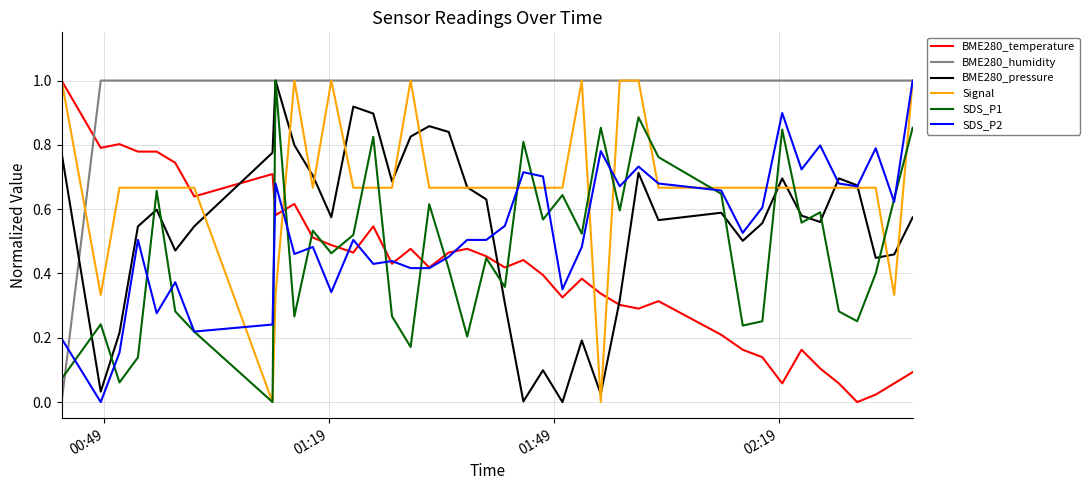

What is the maximum value shown in the chart?

1.0